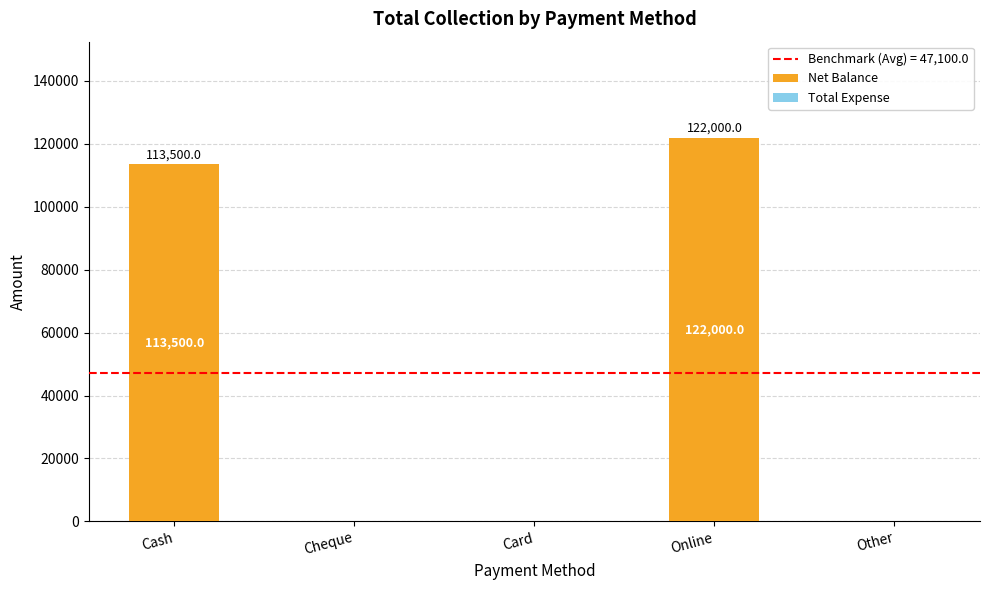

Is it true that the value at Other is -60351?

False